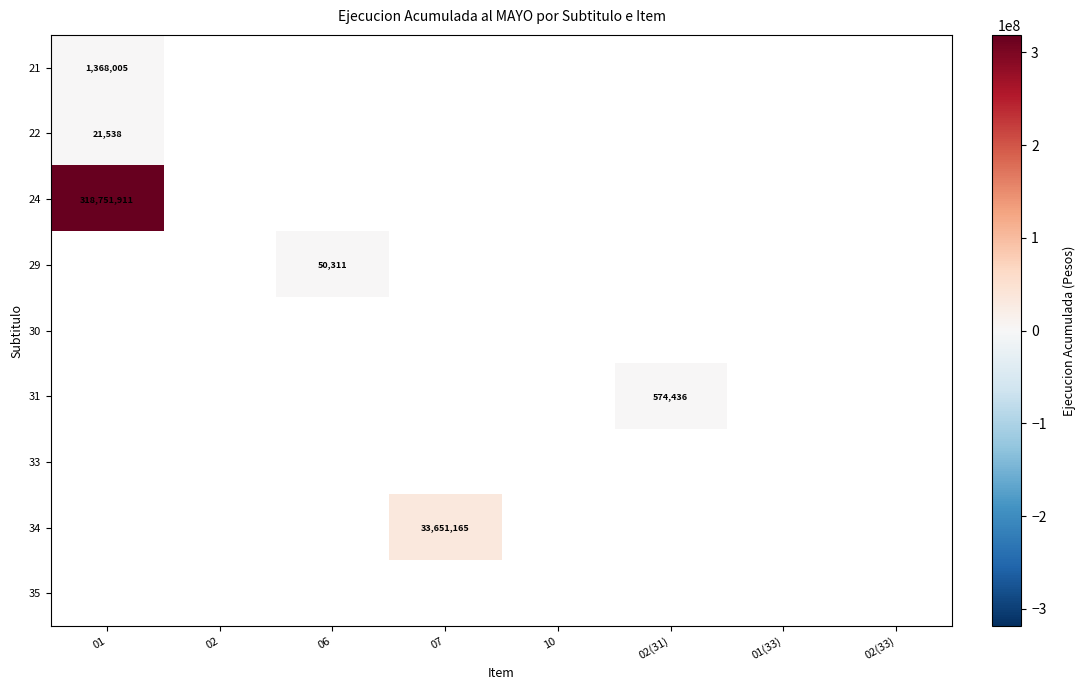

Between 02(33) and 02, which is larger?

02